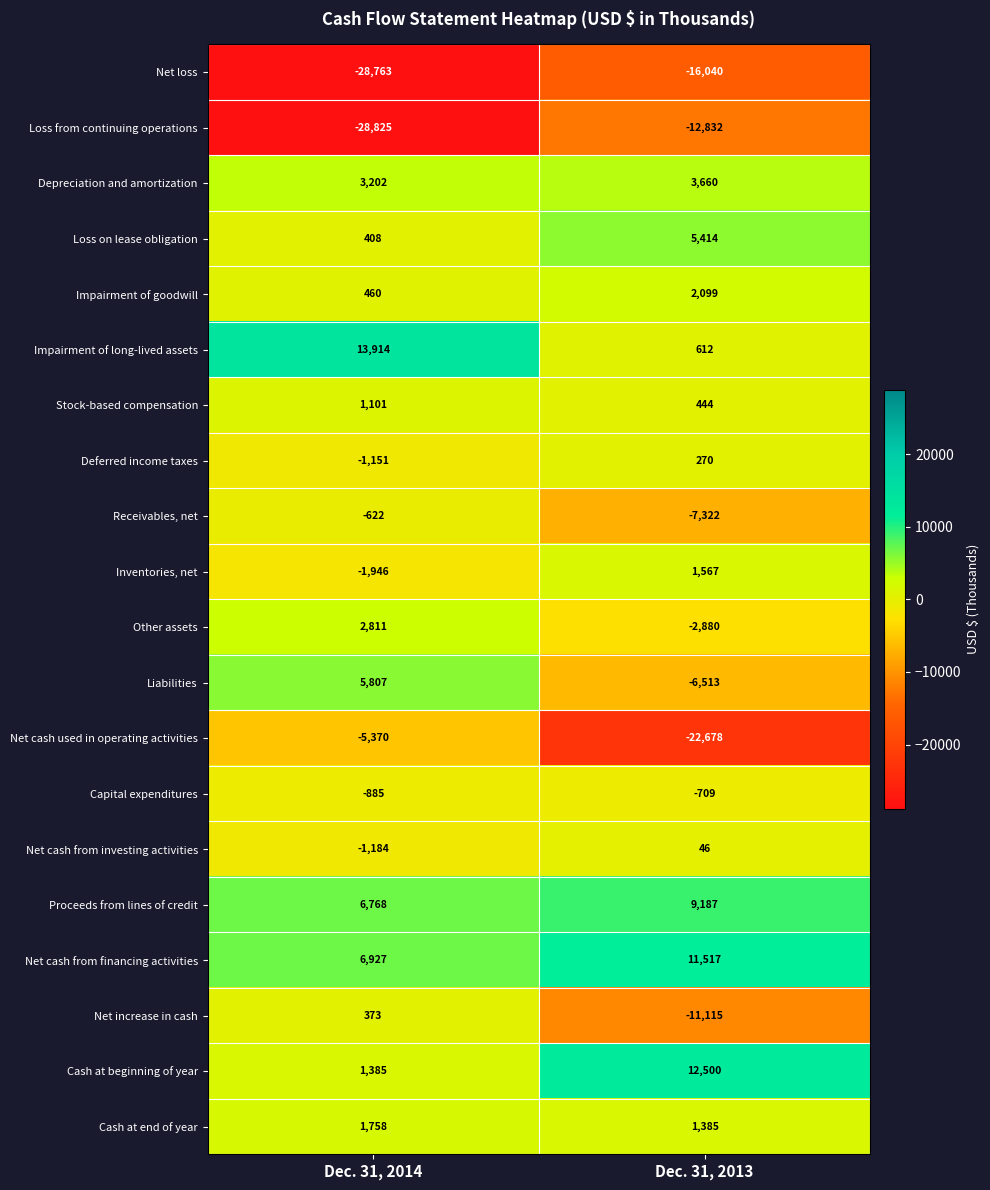

Which series has the widest spread of values?

Net cash used in operating activities